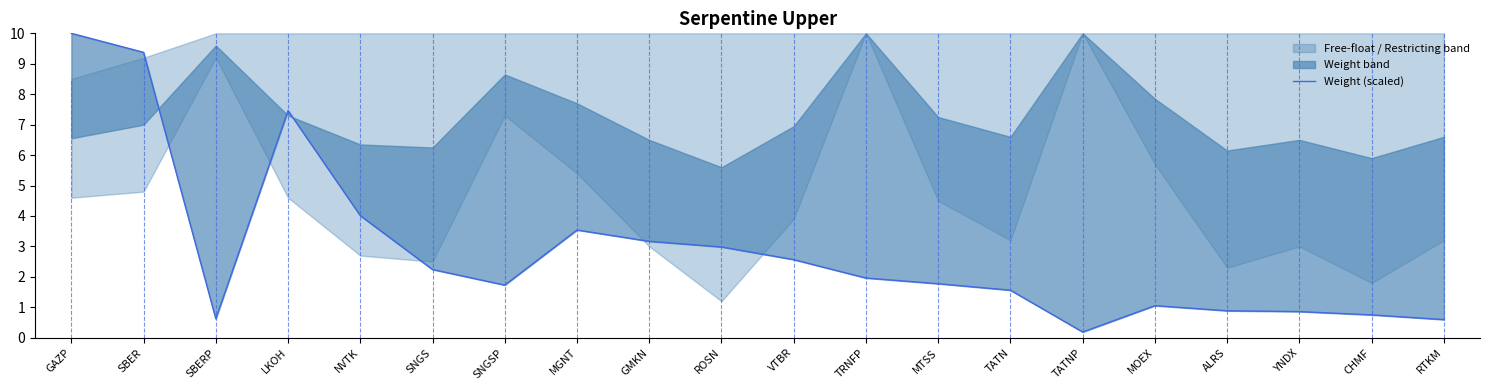

At which label is the value closest to 5?

NVTK